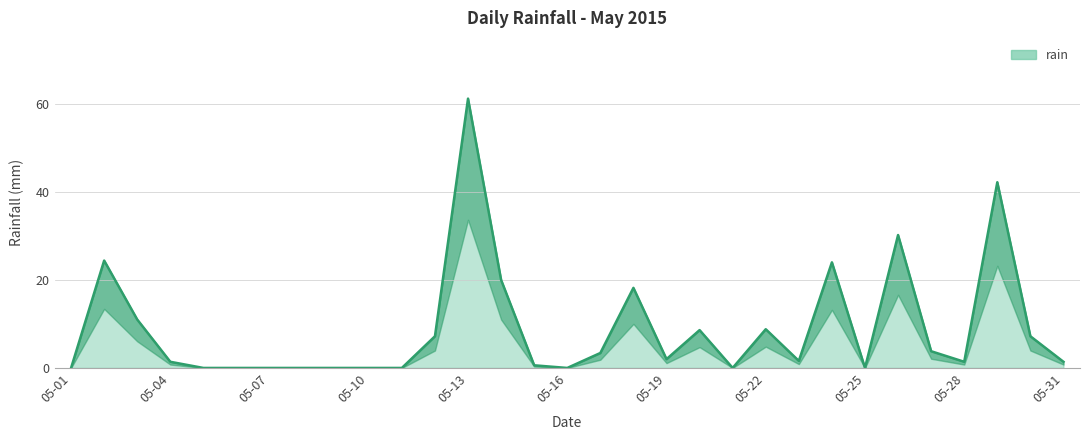

Is it true that the value at 05-18 is 5.4?

False